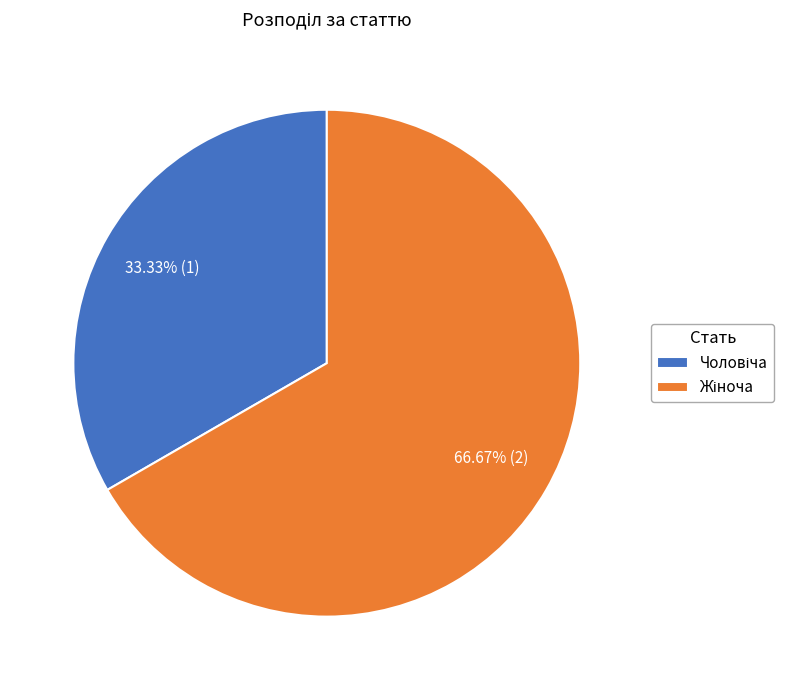

Is there a majority slice in this chart?

Yes